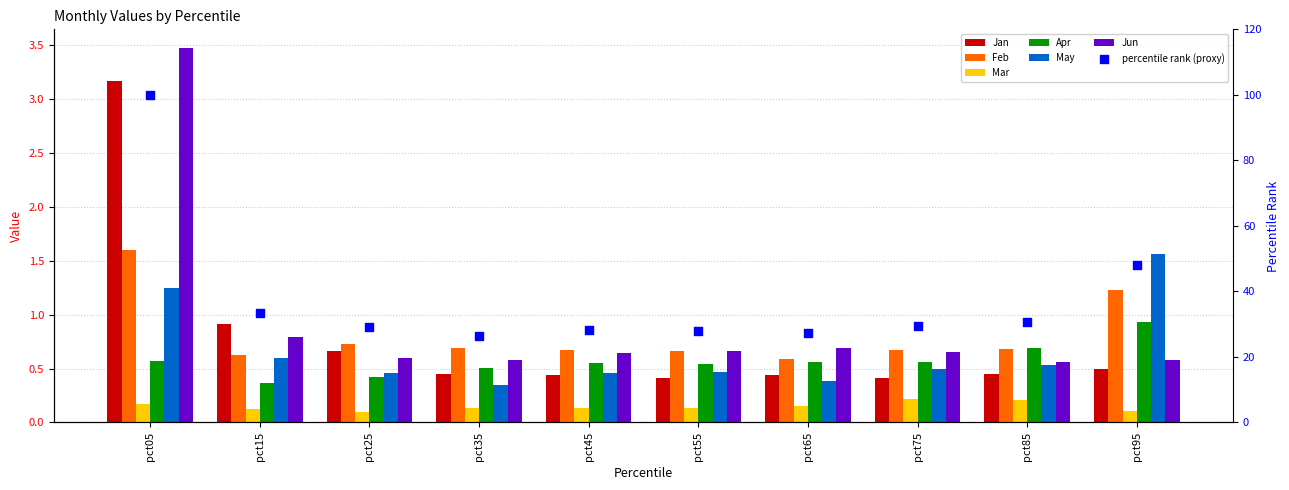

Which series contains the highest Y value?

Jun